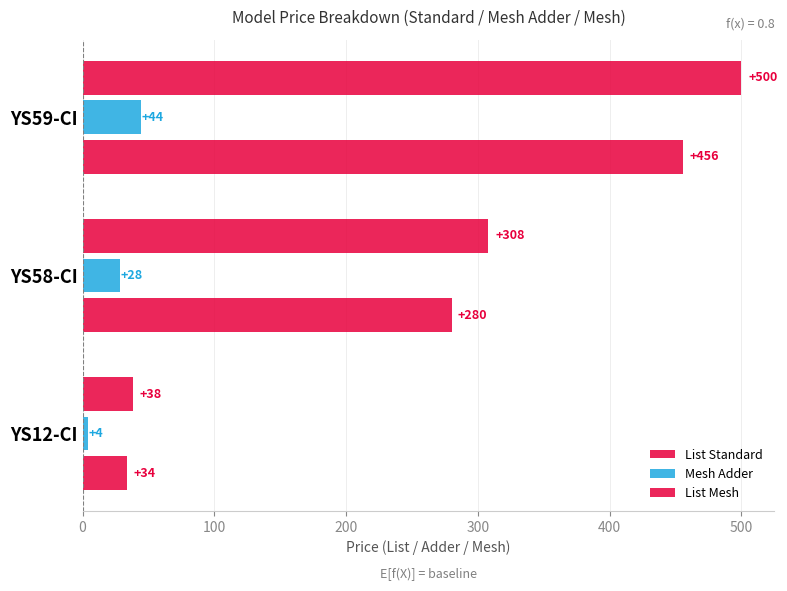

How many series are shown in this chart?

3